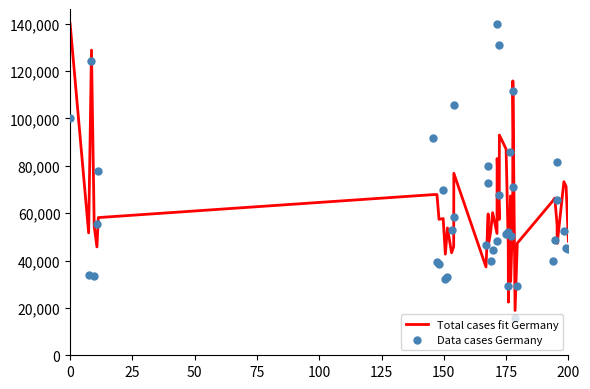

Which series reaches the maximum Y coordinate?

Total cases fit Germany